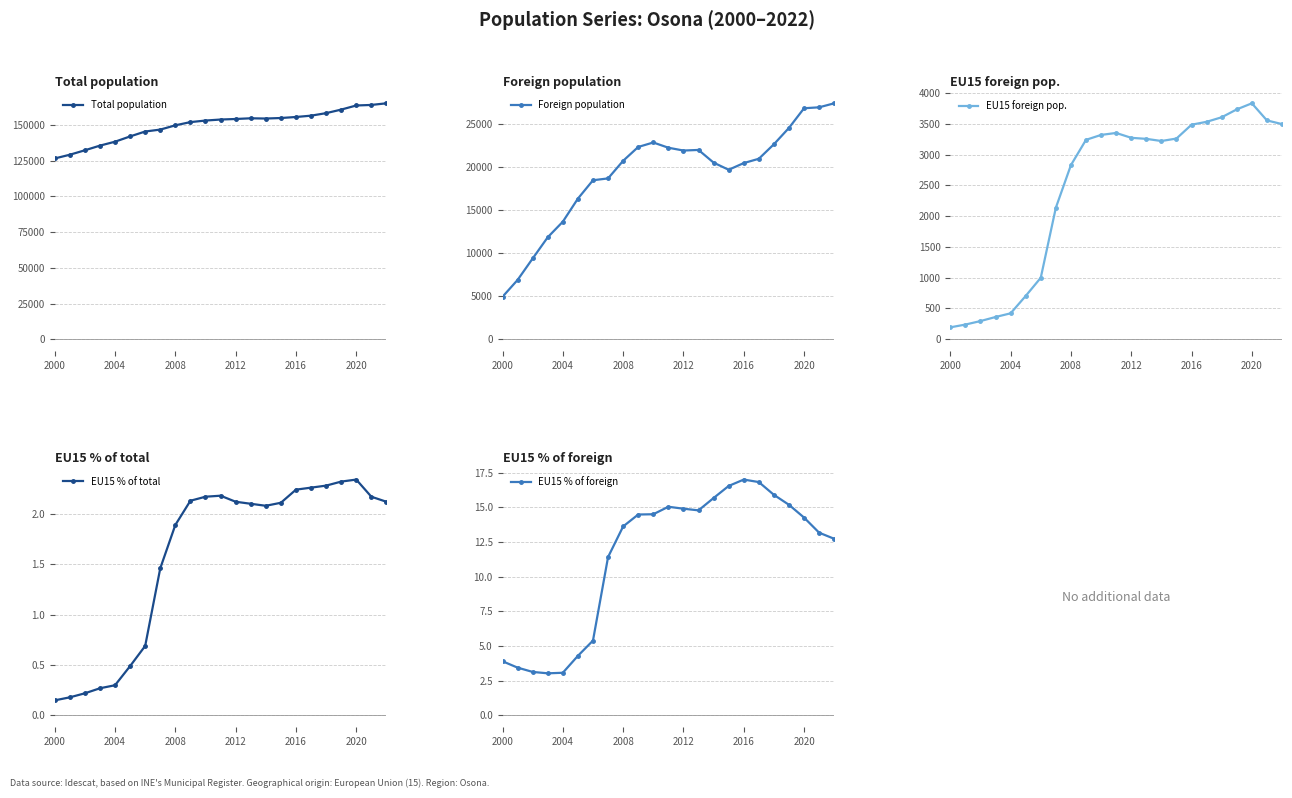

What is the highest value of the Total population series?

165229